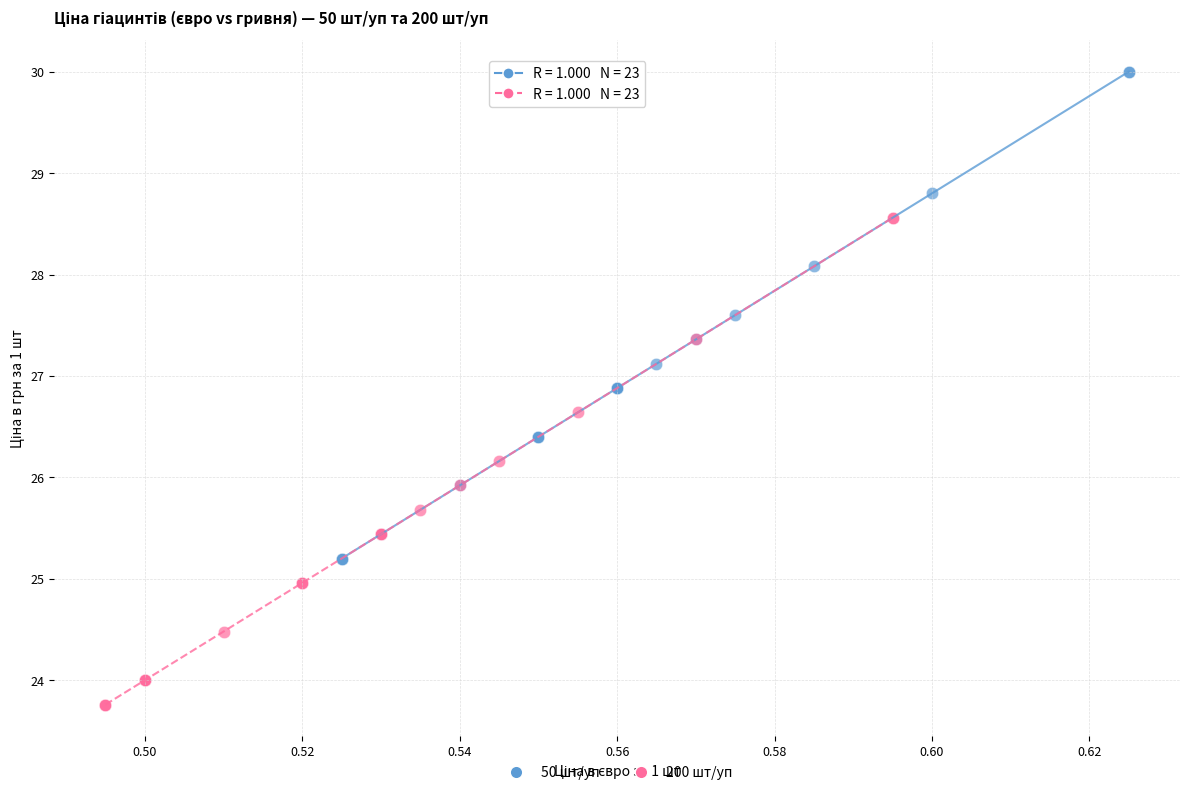

Which series contains the lowest Y value?

200 шт/уп